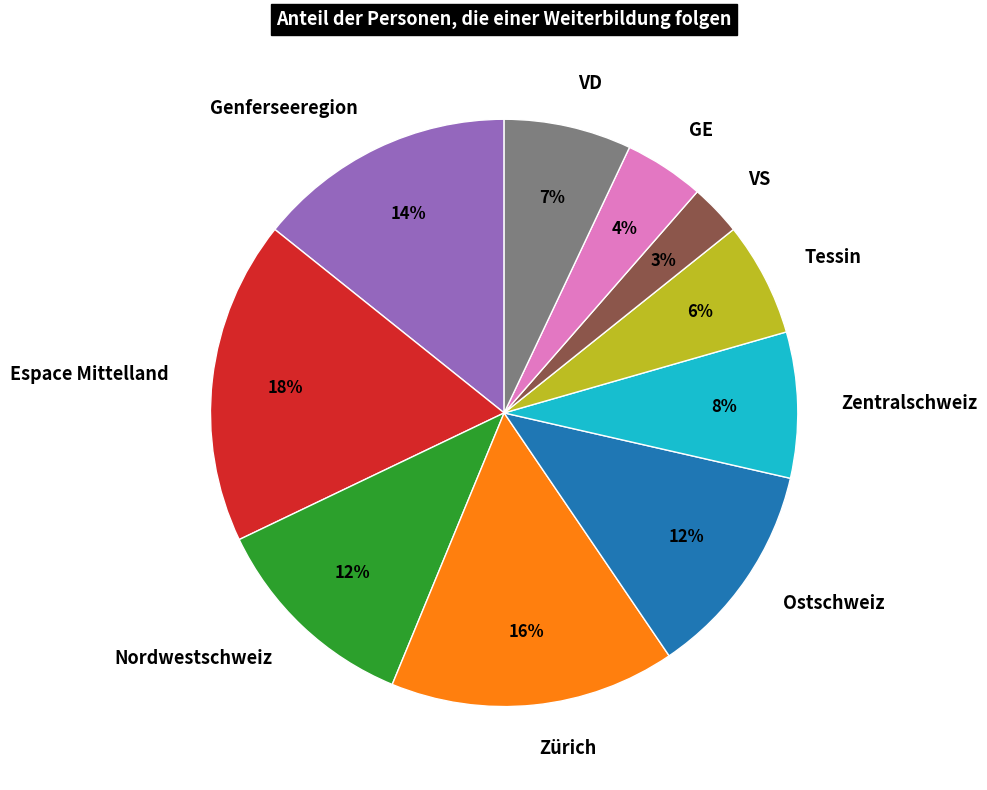

To the nearest percent, what is the combined percentage of Zentralschweiz and VS?

11%